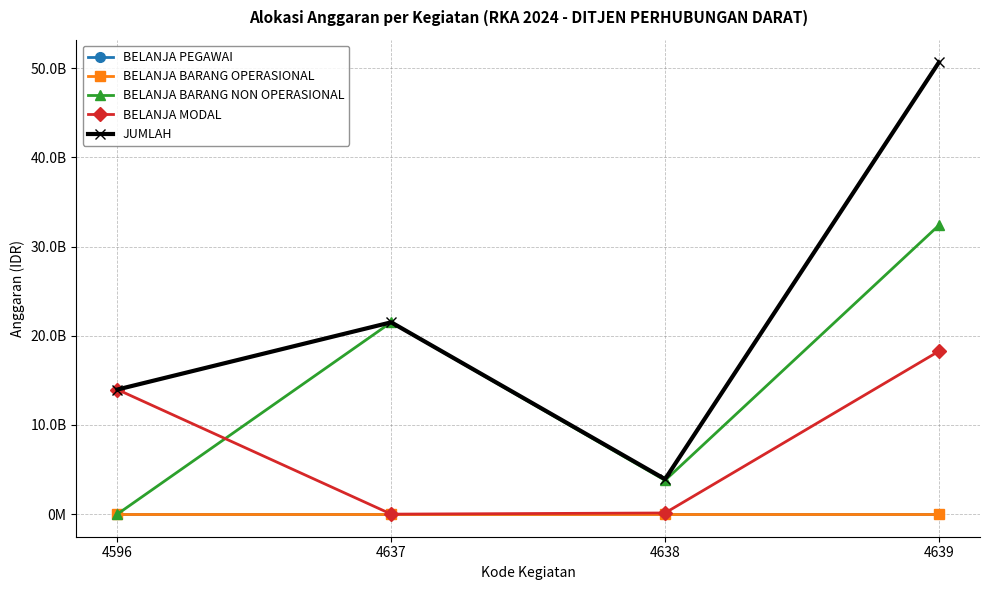

Is this an area chart (filled region under the line)?

No